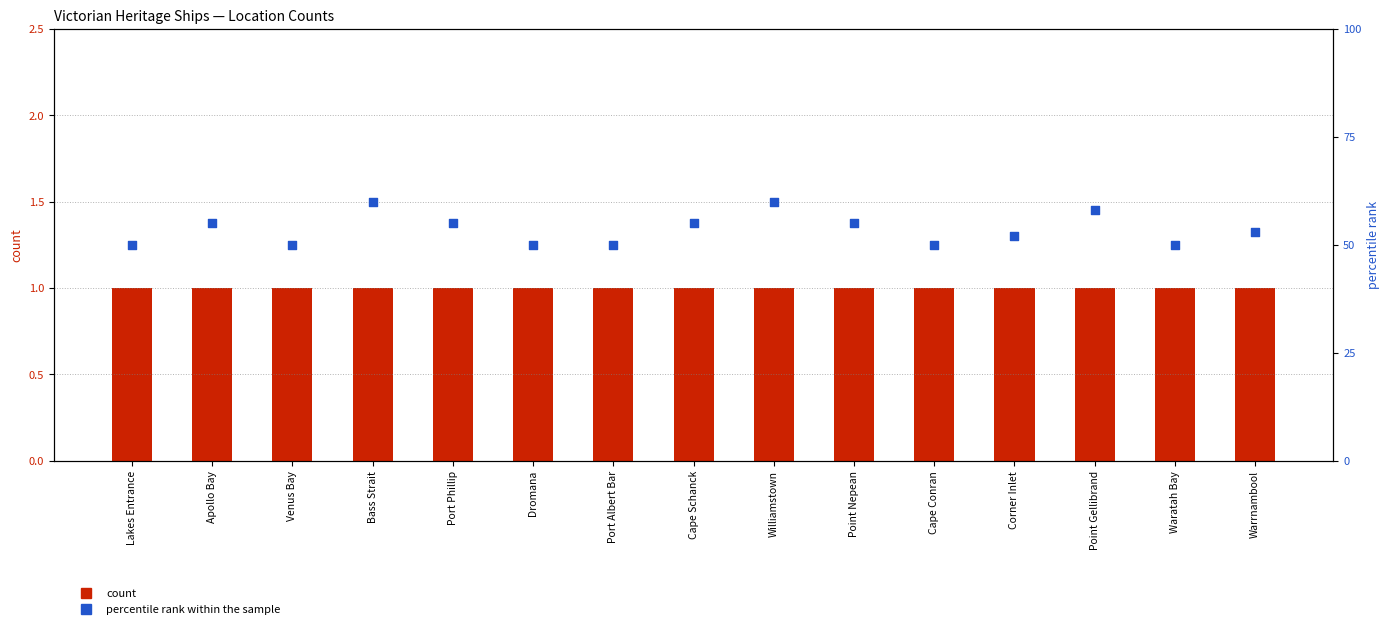

Which series contains the lowest Y value?

count